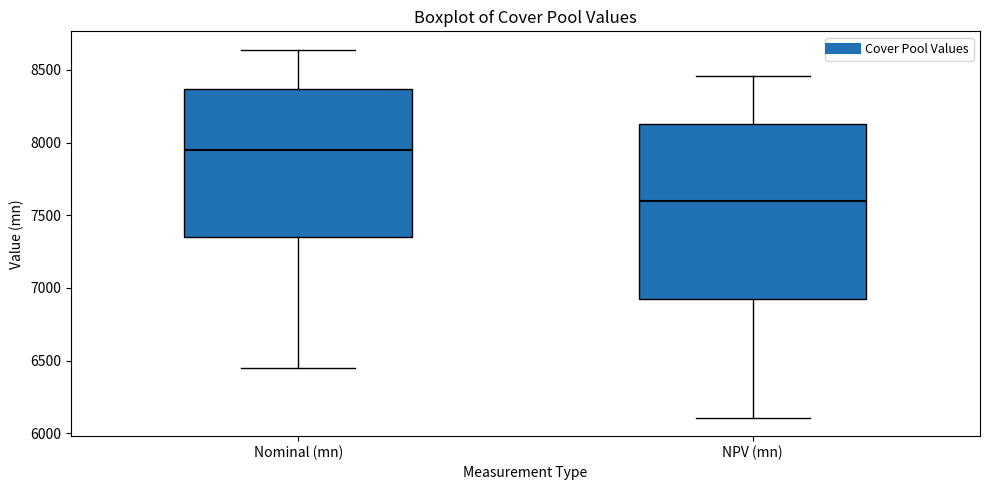

Comparing the boxes themselves (not the whiskers), which one is the tallest?

NPV (mn)